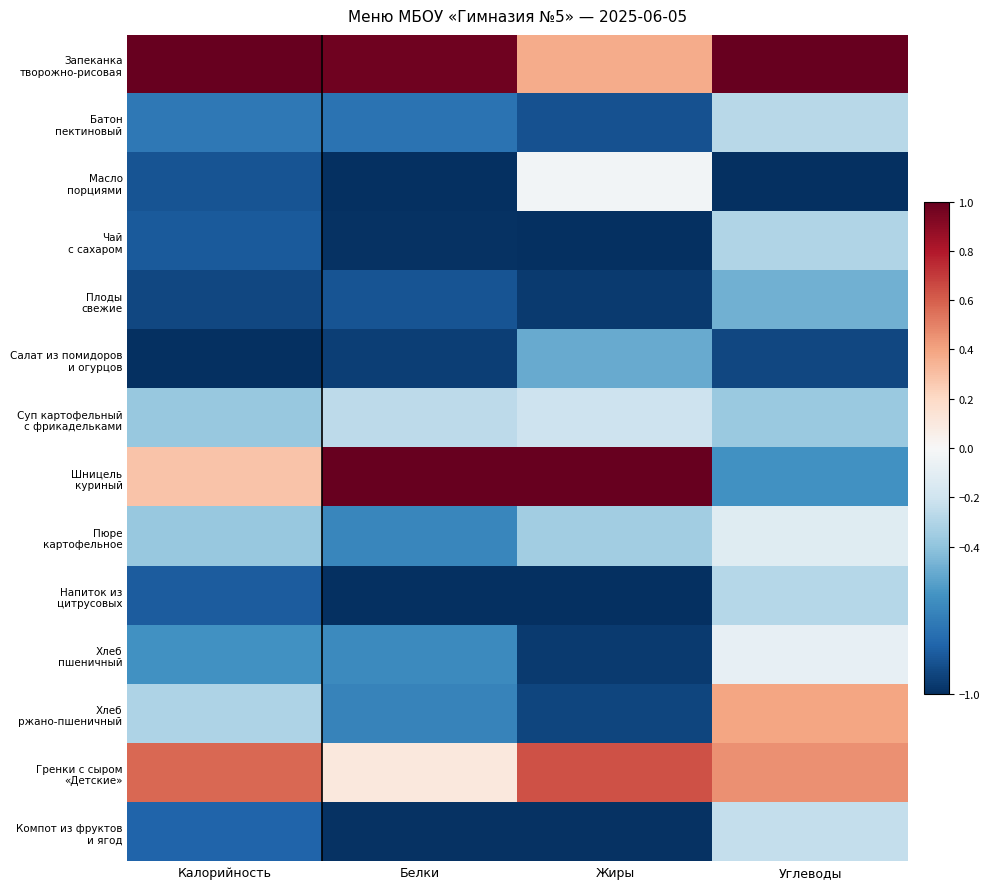

At how many categories does at least one series exceed 0?

4